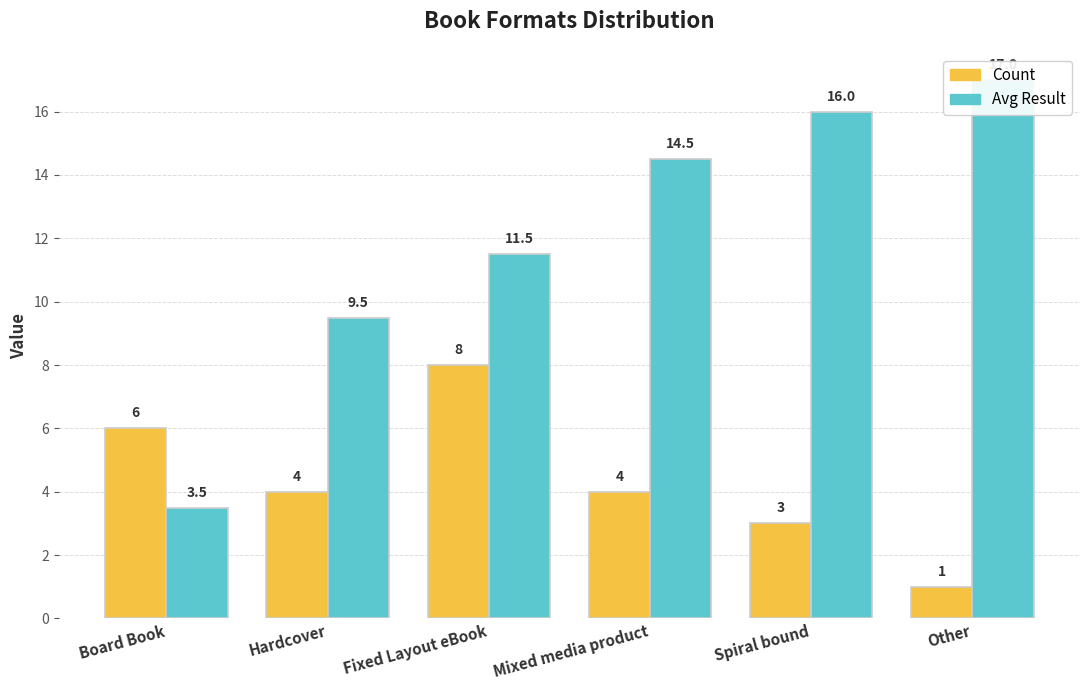

List the labels in order of Count value, largest first.

Fixed Layout eBook, Board Book, Hardcover, Mixed media product, Spiral bound, Other